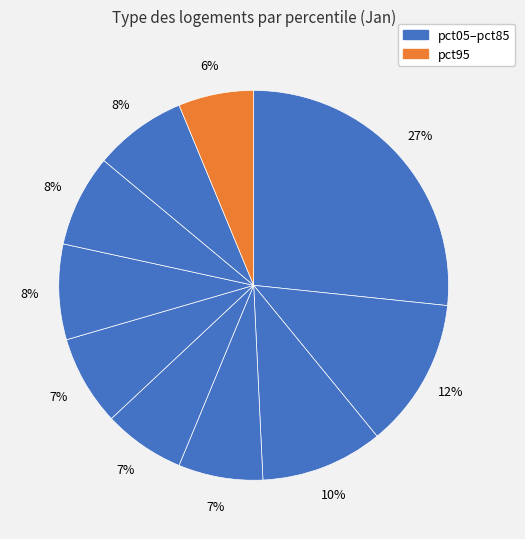

Is there a majority slice in this chart?

No